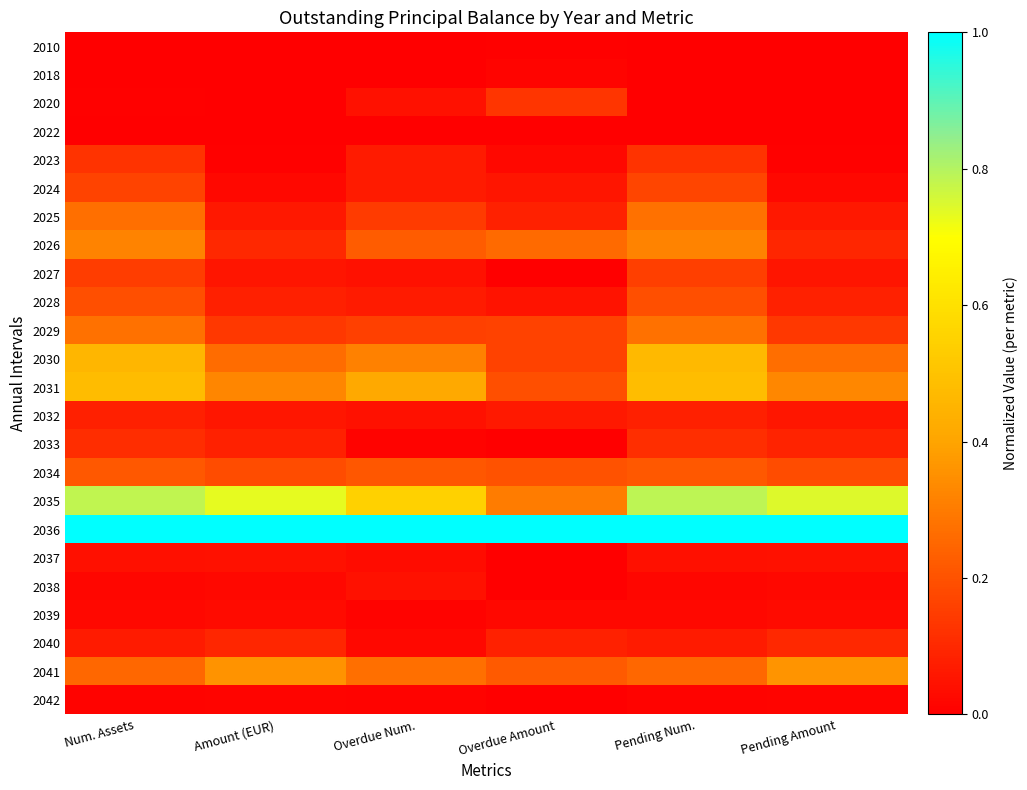

Reading left to right, extract all data points from this chart.

2010: Num. Assets=0.0	Amount (EUR)=0.0	Overdue Num.=0.0	Overdue Amount=0.0	Pending Num.=0.0	Pending Amount=0.0
2018: Num. Assets=0.0	Amount (EUR)=0.0	Overdue Num.=0.0	Overdue Amount=0.0	Pending Num.=0.0	Pending Amount=0.0
2020: Num. Assets=0.0	Amount (EUR)=0.0	Overdue Num.=0.0	Overdue Amount=0.1	Pending Num.=0.0	Pending Amount=0.0
2022: Num. Assets=0.0	Amount (EUR)=0.0	Overdue Num.=0.0	Overdue Amount=0.0	Pending Num.=0.0	Pending Amount=0.0
2023: Num. Assets=0.1	Amount (EUR)=0.0	Overdue Num.=0.1	Overdue Amount=0.0	Pending Num.=0.1	Pending Amount=0.0
2024: Num. Assets=0.2	Amount (EUR)=0.0	Overdue Num.=0.1	Overdue Amount=0.1	Pending Num.=0.2	Pending Amount=0.0
2025: Num. Assets=0.3	Amount (EUR)=0.1	Overdue Num.=0.1	Overdue Amount=0.1	Pending Num.=0.3	Pending Amount=0.1
2026: Num. Assets=0.3	Amount (EUR)=0.1	Overdue Num.=0.2	Overdue Amount=0.3	Pending Num.=0.3	Pending Amount=0.1
2027: Num. Assets=0.2	Amount (EUR)=0.1	Overdue Num.=0.0	Overdue Amount=0.0	Pending Num.=0.2	Pending Amount=0.1
2028: Num. Assets=0.2	Amount (EUR)=0.1	Overdue Num.=0.1	Overdue Amount=0.0	Pending Num.=0.2	Pending Amount=0.1
2029: Num. Assets=0.3	Amount (EUR)=0.1	Overdue Num.=0.2	Overdue Amount=0.2	Pending Num.=0.3	Pending Amount=0.1
2030: Num. Assets=0.5	Amount (EUR)=0.3	Overdue Num.=0.3	Overdue Amount=0.2	Pending Num.=0.5	Pending Amount=0.3
2031: Num. Assets=0.5	Amount (EUR)=0.3	Overdue Num.=0.4	Overdue Amount=0.2	Pending Num.=0.5	Pending Amount=0.3
2032: Num. Assets=0.1	Amount (EUR)=0.1	Overdue Num.=0.0	Overdue Amount=0.1	Pending Num.=0.1	Pending Amount=0.1
2033: Num. Assets=0.1	Amount (EUR)=0.1	Overdue Num.=0.0	Overdue Amount=0.0	Pending Num.=0.1	Pending Amount=0.1
2034: Num. Assets=0.2	Amount (EUR)=0.2	Overdue Num.=0.2	Overdue Amount=0.2	Pending Num.=0.2	Pending Amount=0.2
2035: Num. Assets=0.8	Amount (EUR)=0.7	Overdue Num.=0.6	Overdue Amount=0.3	Pending Num.=0.8	Pending Amount=0.7
2036: Num. Assets=1.0	Amount (EUR)=1.0	Overdue Num.=1.0	Overdue Amount=1.0	Pending Num.=1.0	Pending Amount=1.0
2037: Num. Assets=0.0	Amount (EUR)=0.0	Overdue Num.=0.0	Overdue Amount=0.0	Pending Num.=0.0	Pending Amount=0.0
2038: Num. Assets=0.0	Amount (EUR)=0.0	Overdue Num.=0.0	Overdue Amount=0.0	Pending Num.=0.0	Pending Amount=0.0
2039: Num. Assets=0.0	Amount (EUR)=0.0	Overdue Num.=0.0	Overdue Amount=0.0	Pending Num.=0.0	Pending Amount=0.0
2040: Num. Assets=0.1	Amount (EUR)=0.1	Overdue Num.=0.0	Overdue Amount=0.1	Pending Num.=0.1	Pending Amount=0.1
2041: Num. Assets=0.3	Amount (EUR)=0.4	Overdue Num.=0.3	Overdue Amount=0.2	Pending Num.=0.3	Pending Amount=0.4
2042: Num. Assets=0.0	Amount (EUR)=0.0	Overdue Num.=0.0	Overdue Amount=0.0	Pending Num.=0.0	Pending Amount=0.0